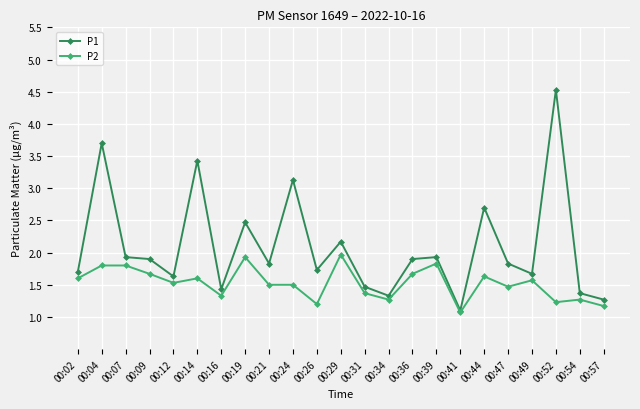

True or false: P2 has more than 1 points higher than both neighbors.

True